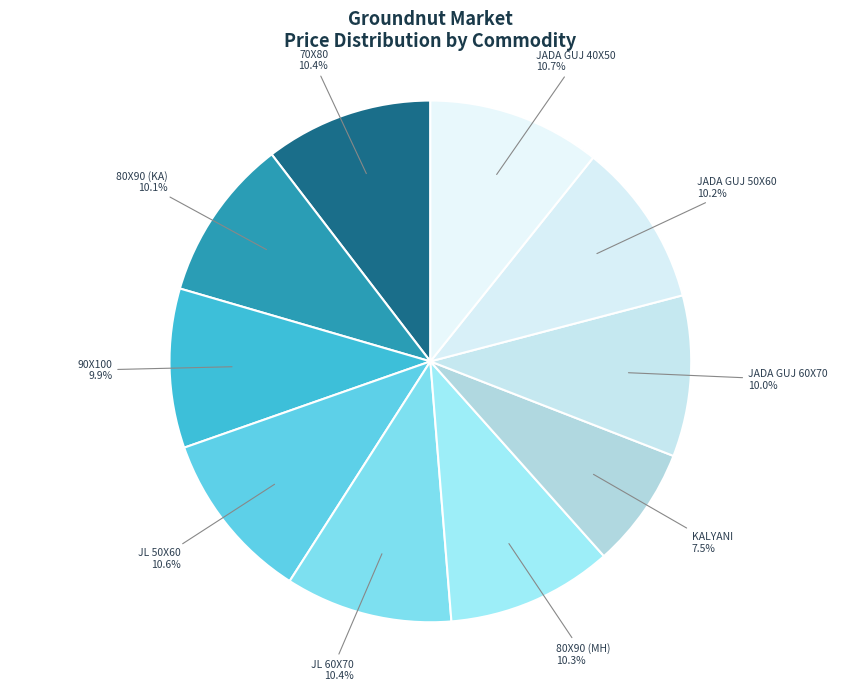

What is the smallest slice in the pie chart?

KALYANI